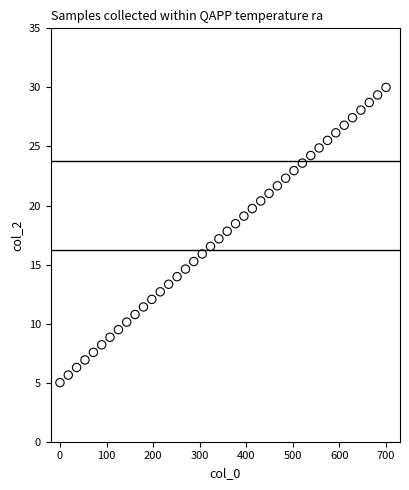

What is the range of Y values (max minus min)?

25.0